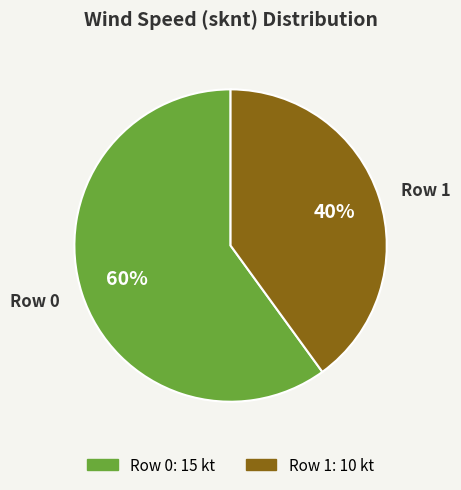

Rank the categories by value from lowest to highest.

Row 1, Row 0